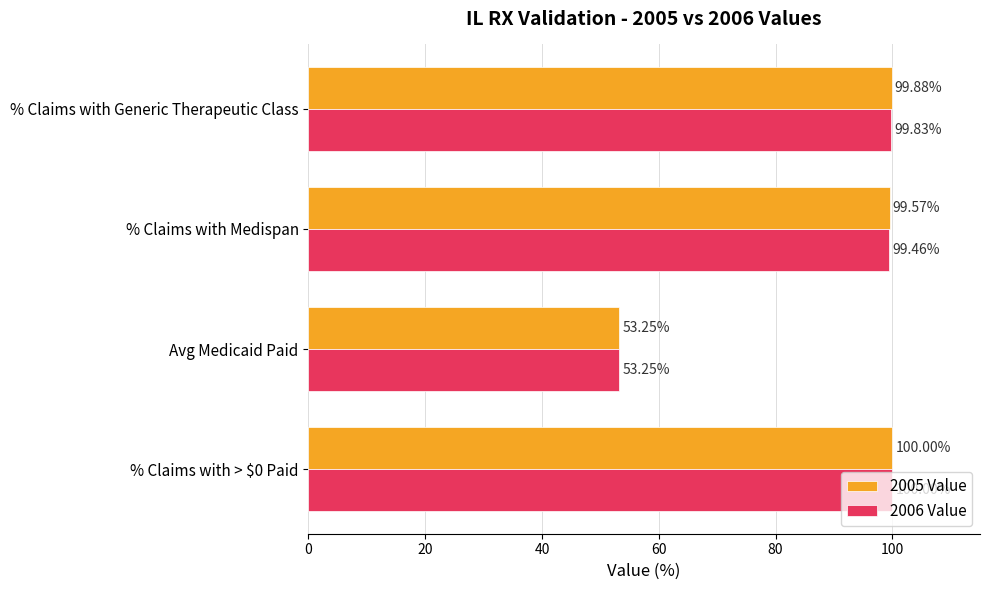

Between % Claims with > $0 Paid and % Claims with Medispan, which series saw the biggest shift?

2006 Value